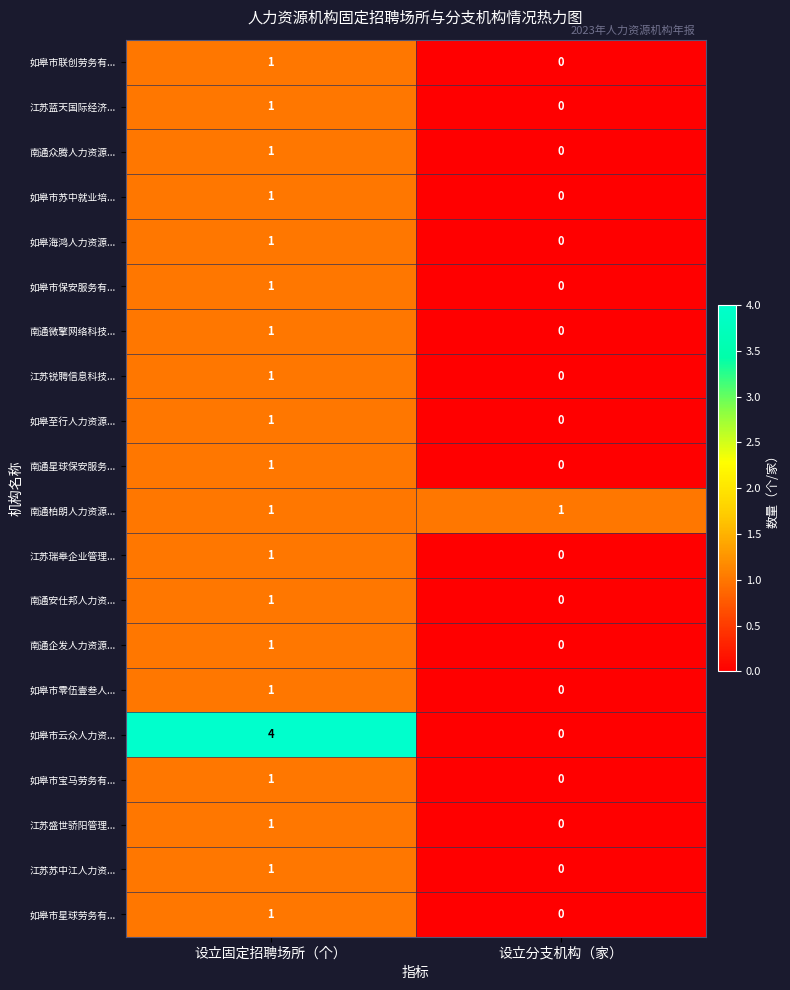

List the labels in order of 南通安仕邦人力资... value, smallest first.

设立分支机构（家）, 设立固定招聘场所（个）